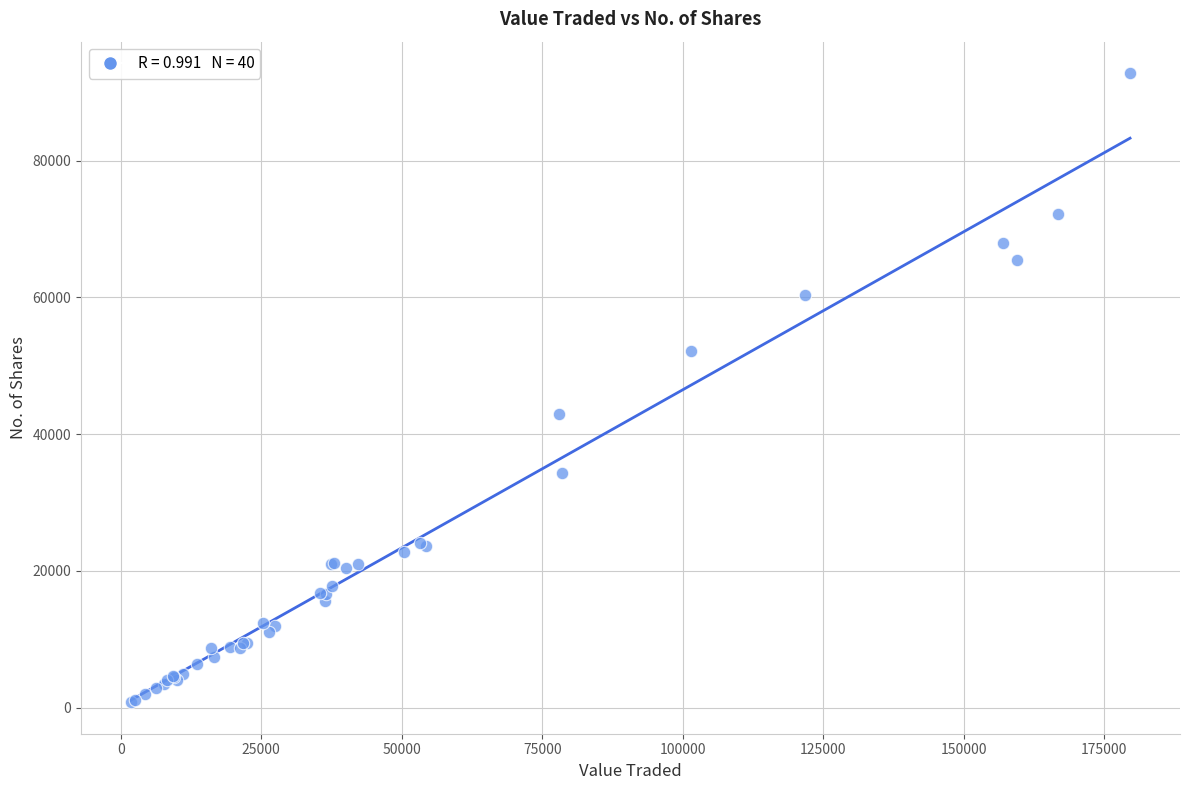

What Y value in the scatter plot is closest to 46804?

42920